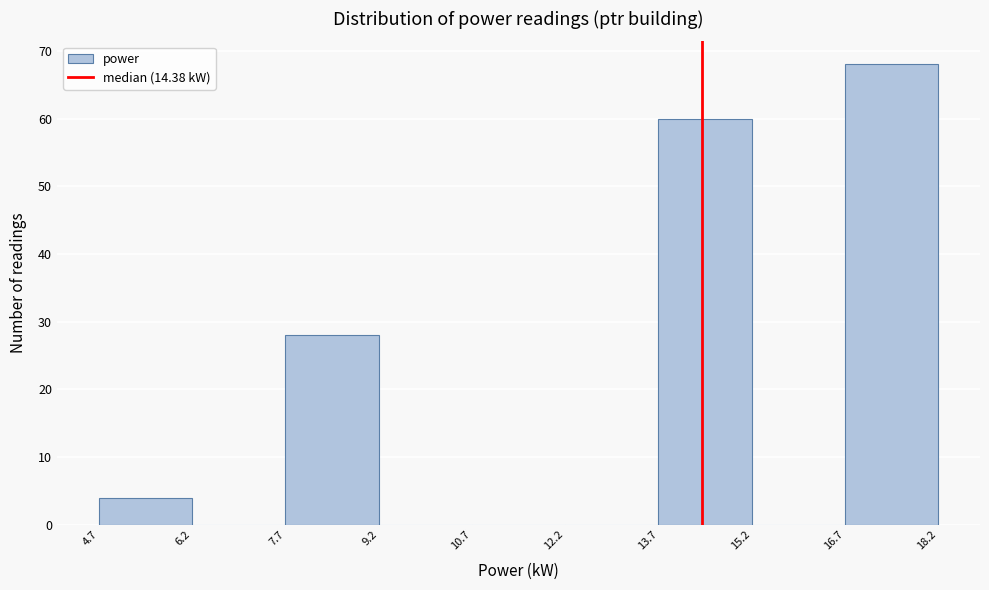

Reading left to right, list every bar in this chart as the range it spans on the x-axis followed by its height. The values are not printed on the chart, so give them approximately, as read against the axis.

4.7 to 6.2: 4
6.2 to 7.7: 0
7.7 to 9.2: 28
9.2 to 10.7: 0
10.7 to 12.2: 0
12.2 to 13.7: 0
13.7 to 15.2: 60
15.2 to 16.7: 0
16.7 to 18.2: 68